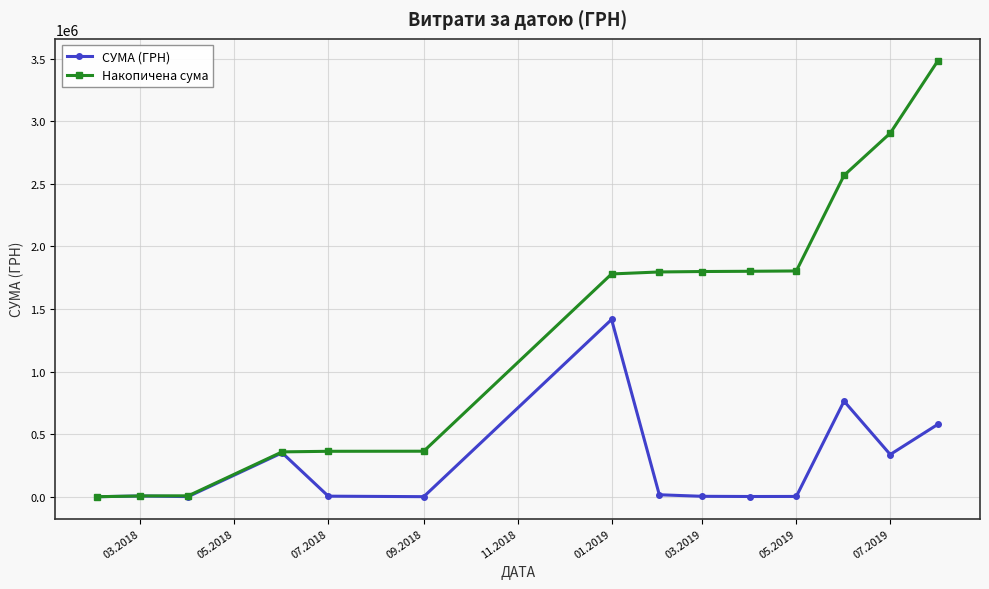

Does the chart have visible grid lines?

Yes